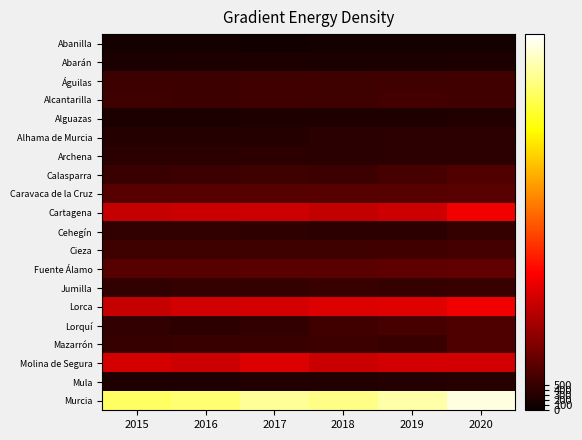

At how many categories does at least one series exceed 3565?

6